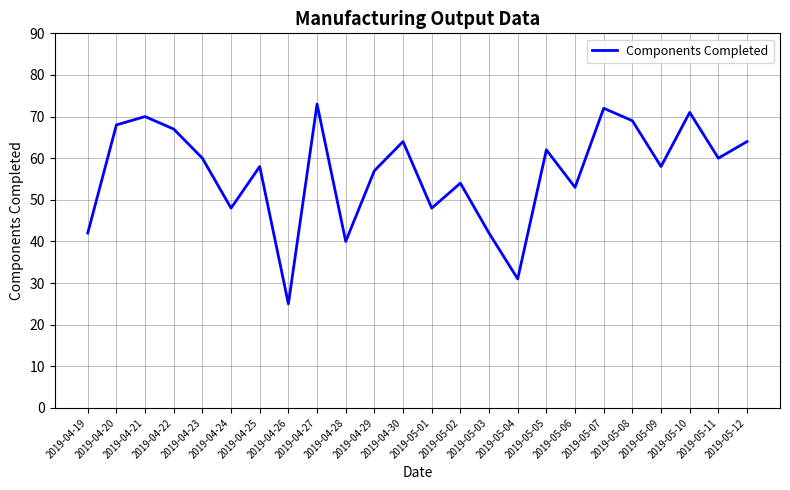

Where is the first local maximum?

2019-04-21